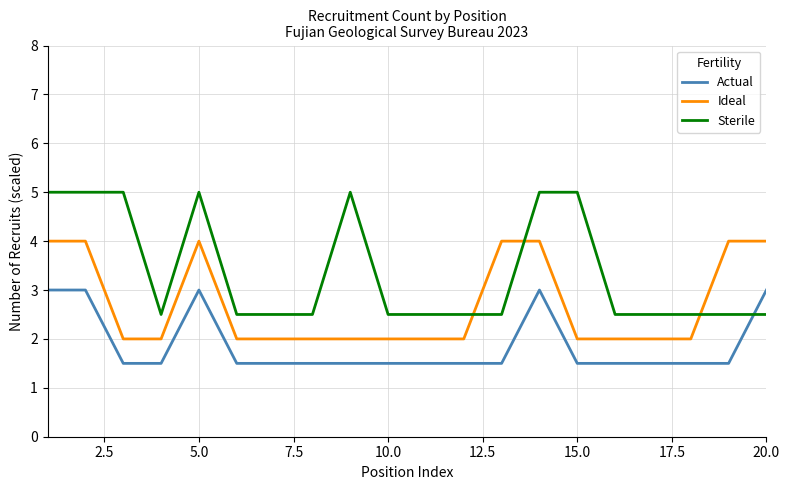

Which series has the largest total across all categories?

Sterile